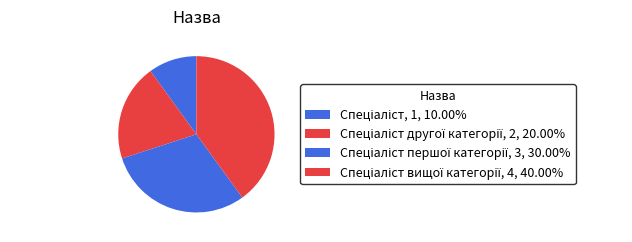

Which category has the smallest portion of the pie?

Спеціаліст